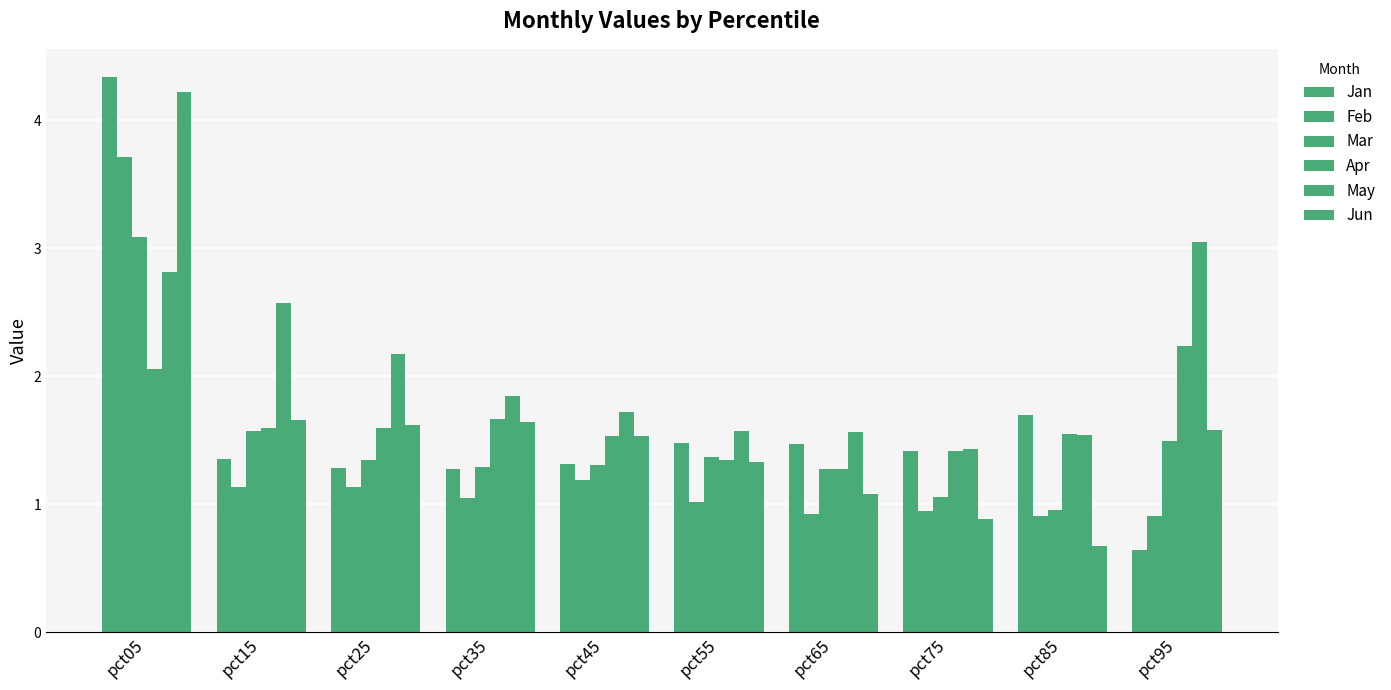

What is the total value across all series at pct65?

7.6